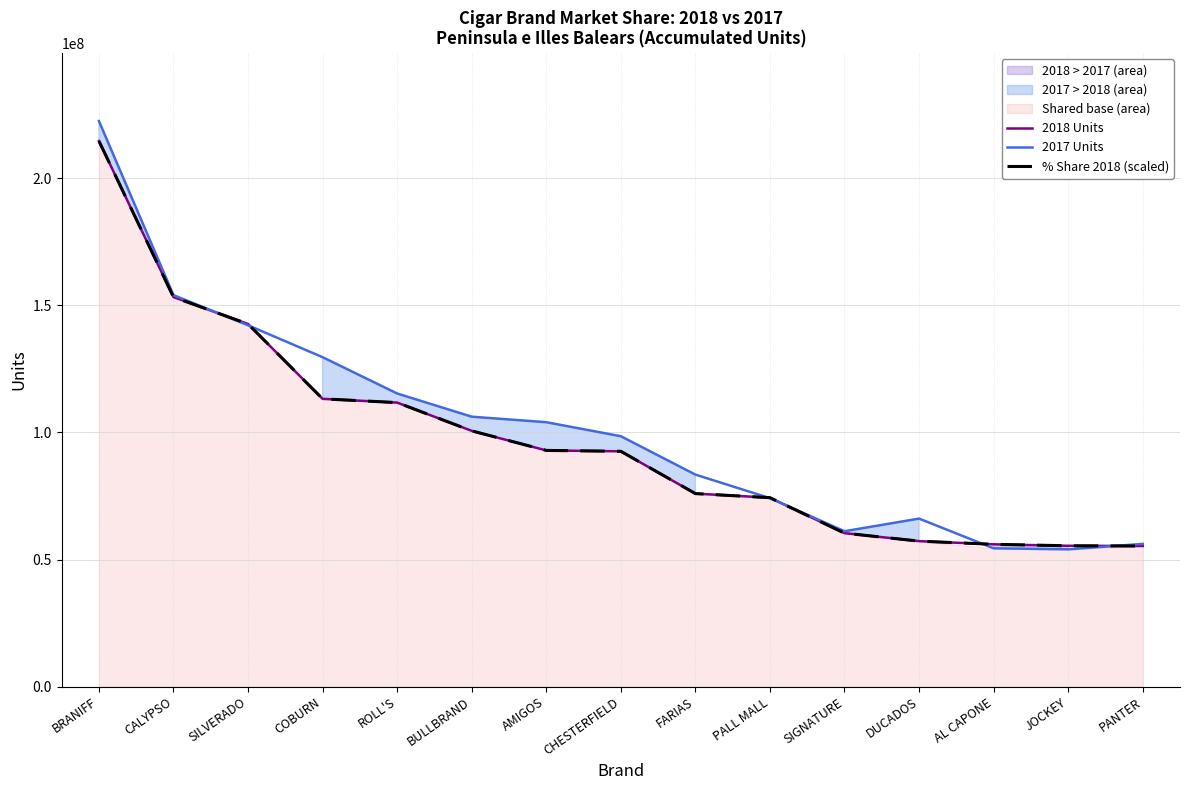

Reading right to left, what are all the values shown in this chart?

2018 Units: PANTER=55331700.0	JOCKEY=55413227.0	AL CAPONE=55987152.0	DUCADOS=57244389.0	SIGNATURE=60389748.0	PALL MALL=74332572.0	FARIAS=75941660.0	CHESTERFIELD=92574064.0	AMIGOS=92923646.0	BULLBRAND=100620895.0	ROLL'S=111733936.0	COBURN=113213770.0	SILVERADO=142660500.0	CALYPSO=153236605.0	BRANIFF=214616736.0
2017 Units: PANTER=56153471.0	JOCKEY=54016340.0	AL CAPONE=54421450.0	DUCADOS=66108674.0	SIGNATURE=61139060.0	PALL MALL=74140600.0	FARIAS=83412540.0	CHESTERFIELD=98508872.0	AMIGOS=104019353.0	BULLBRAND=106191526.0	ROLL'S=115316456.0	COBURN=129596310.0	SILVERADO=142147500.0	CALYPSO=154000397.0	BRANIFF=222479854.0
% Share 2018 (scaled): PANTER=55331700.0	JOCKEY=55413227.0	AL CAPONE=55987152.0	DUCADOS=57244389.0	SIGNATURE=60389748.0	PALL MALL=74332572.0	FARIAS=75941660.0	CHESTERFIELD=92574064.0	AMIGOS=92923646.0	BULLBRAND=100620895.0	ROLL'S=111733936.0	COBURN=113213770.0	SILVERADO=142660500.0	CALYPSO=153236605.0	BRANIFF=214616736.0